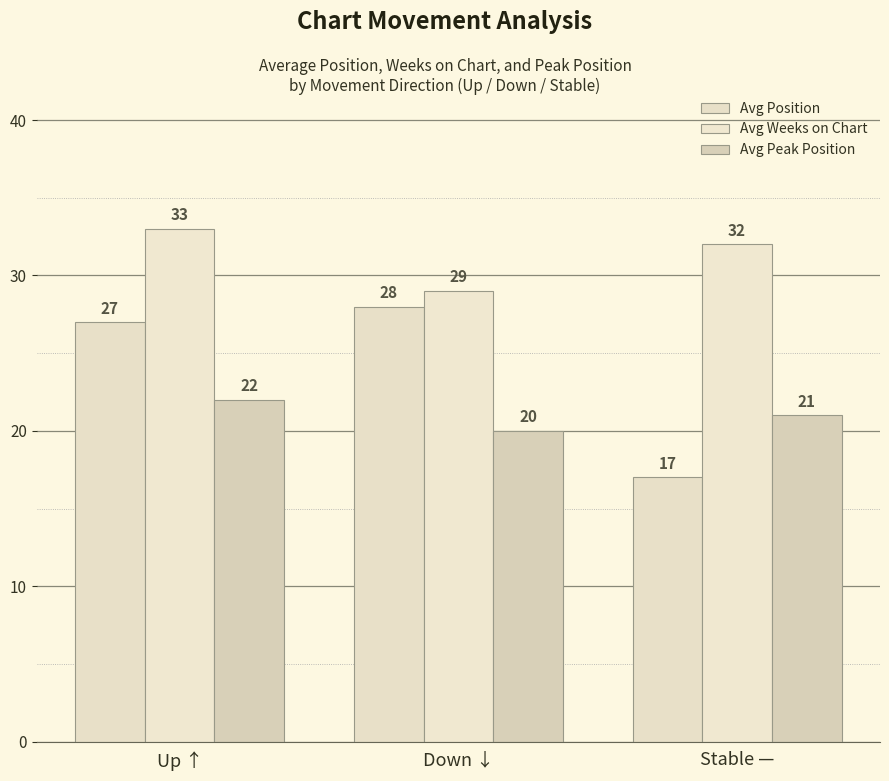

Which category has the lowest value in the Avg Position series?

Stable —